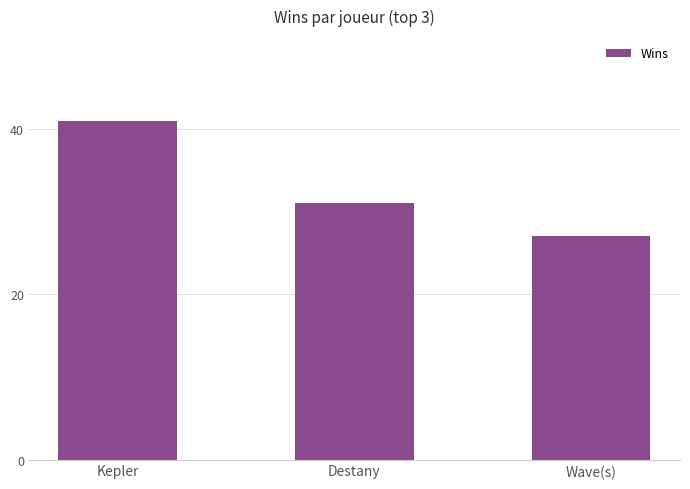

Rank the categories by value from highest to lowest.

Kepler, Destany, Wave(s)